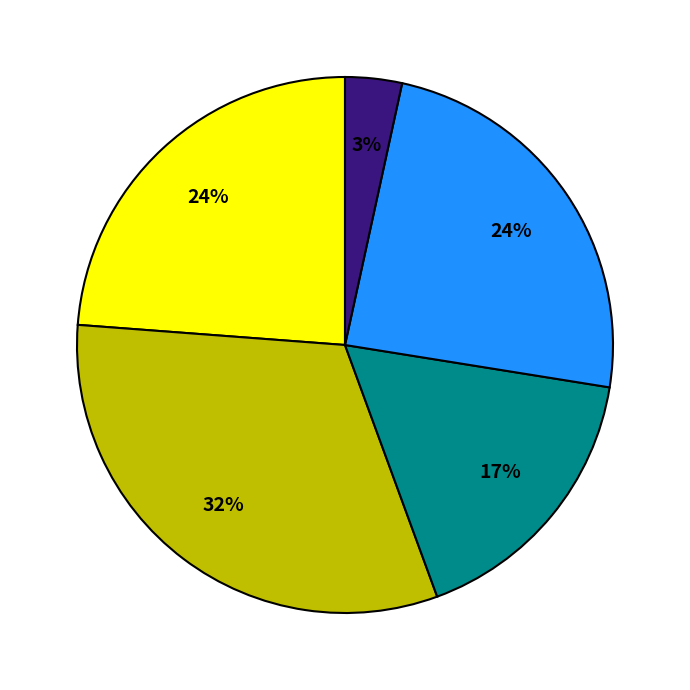

To the nearest percent, what is the average slice percentage?

20%